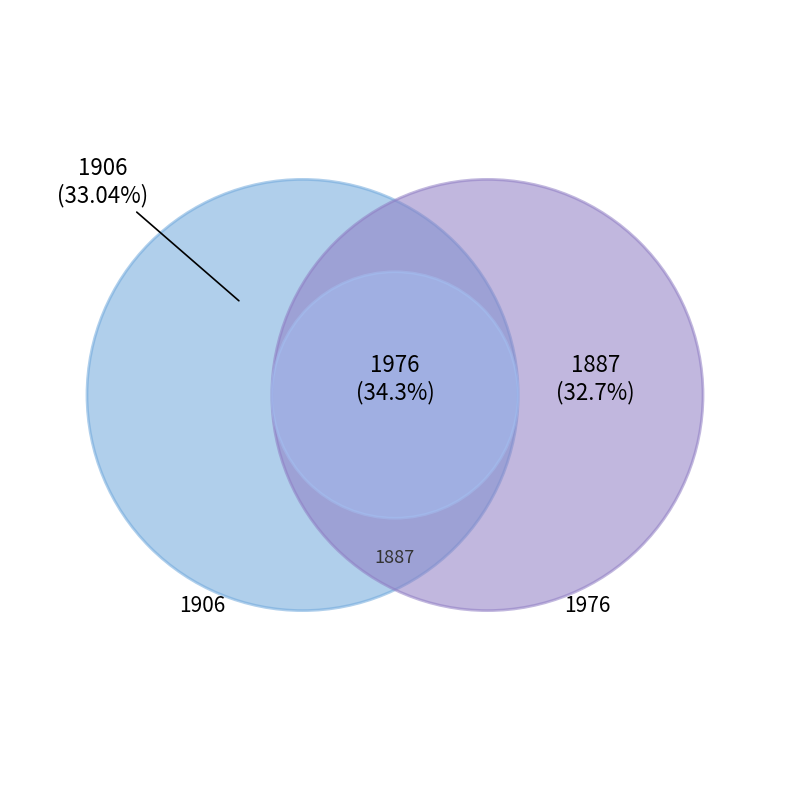

To the nearest percent, what is the difference between the largest and smallest slice percentages?

2%